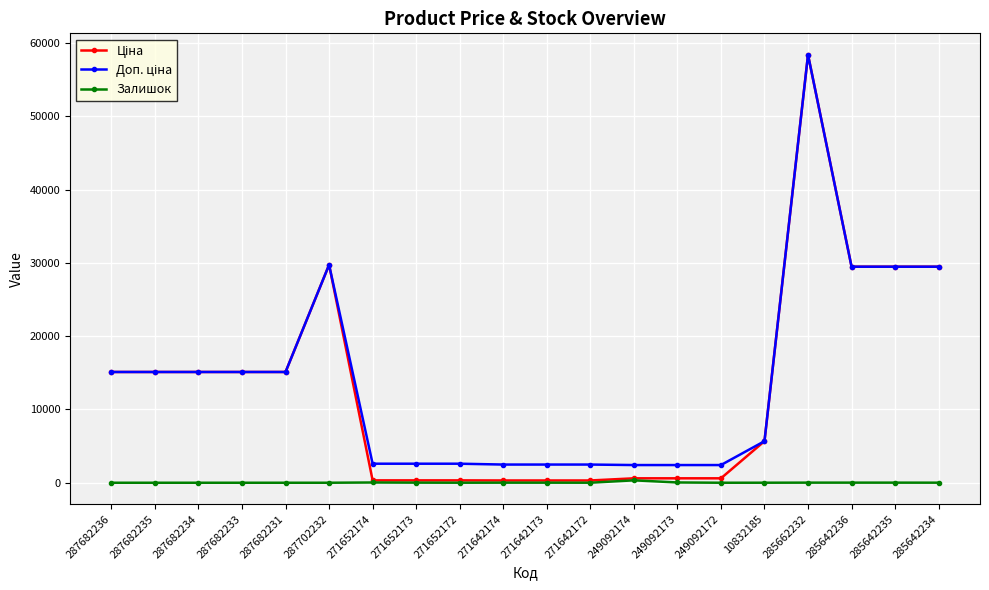

At which category is the sum across all series the highest?

285662232